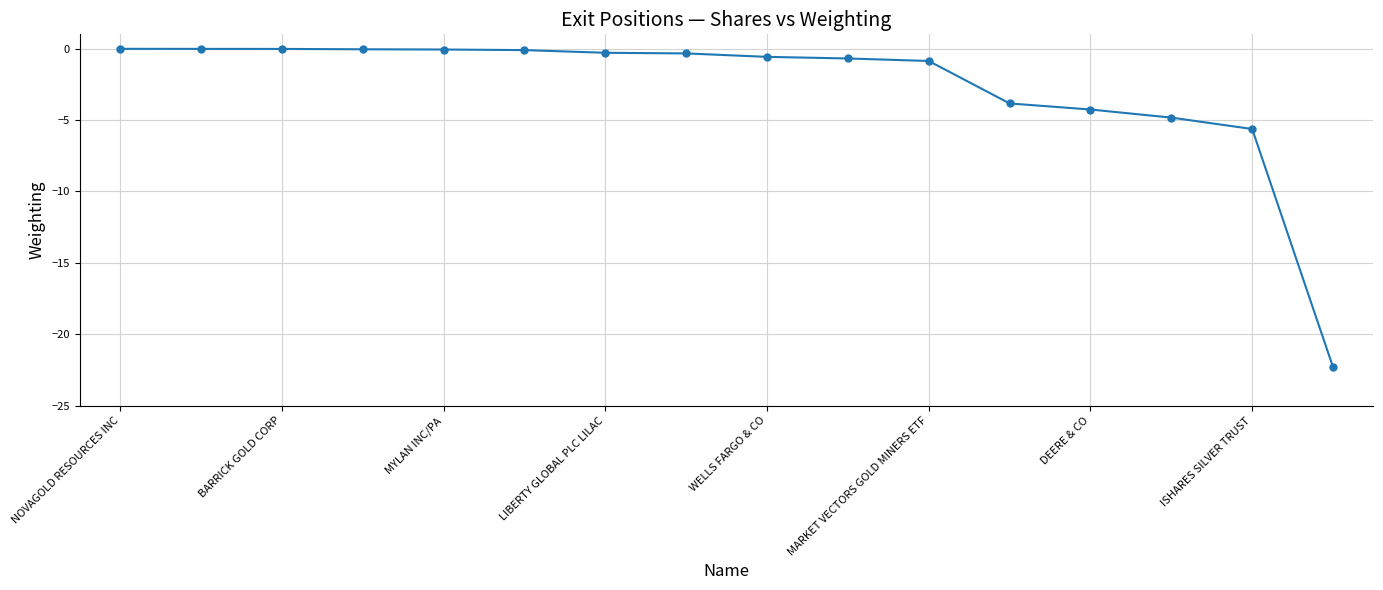

What is the minimum value shown in the chart?

-22.3